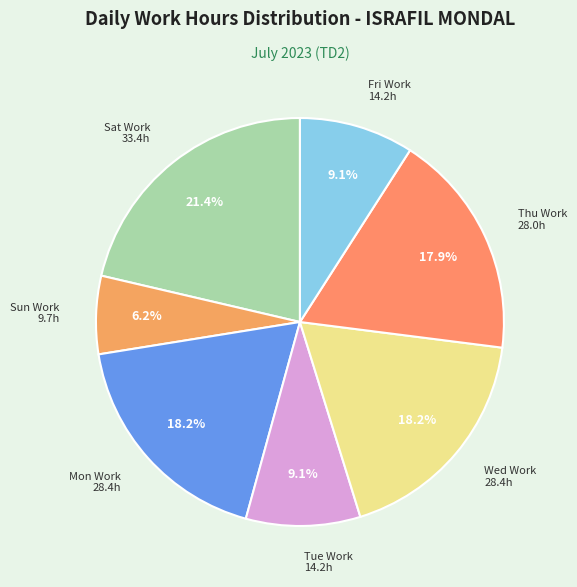

How many slices are in this pie chart?

7